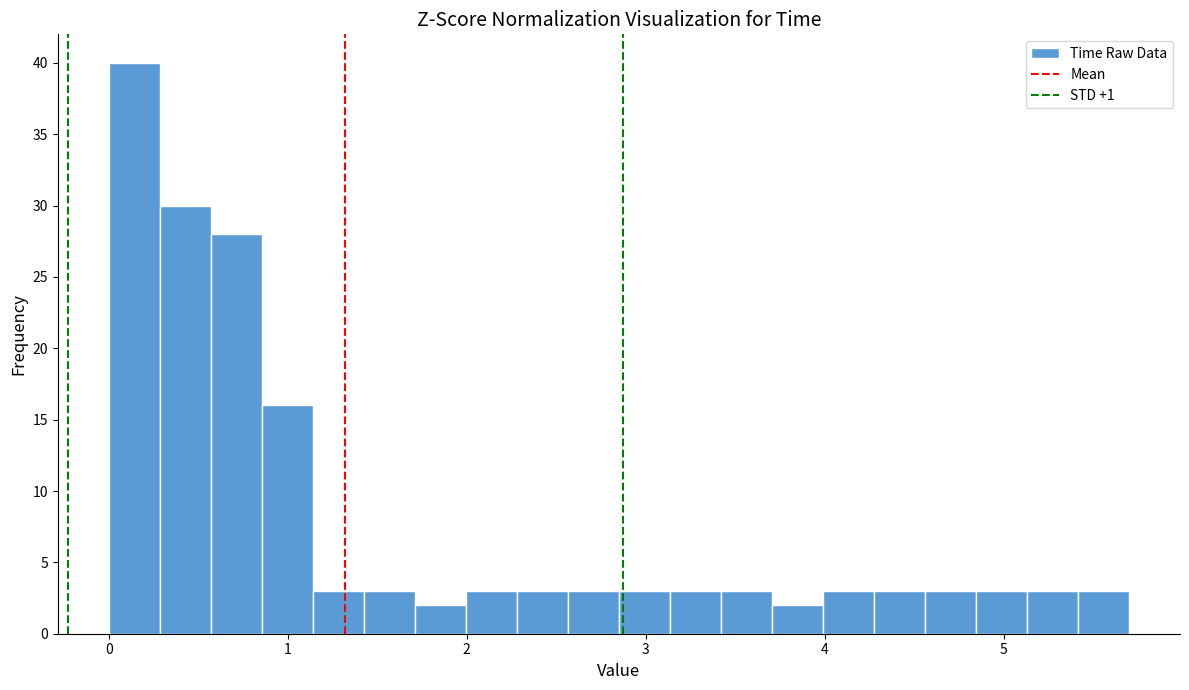

Around what value on the x-axis is the tallest bar? Give the approximate position of its centre, as read against the axis.

0.1